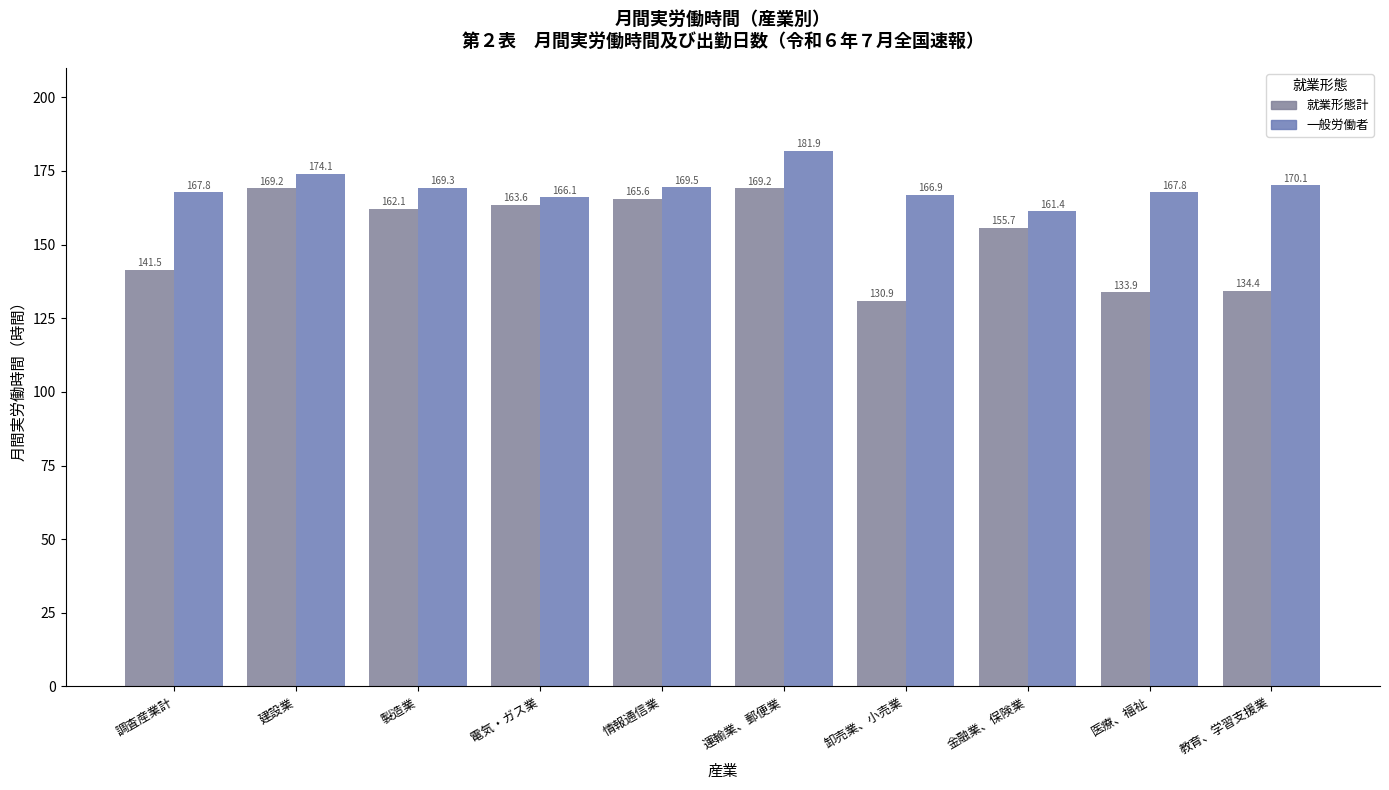

What position from the left is 調査産業計?

1